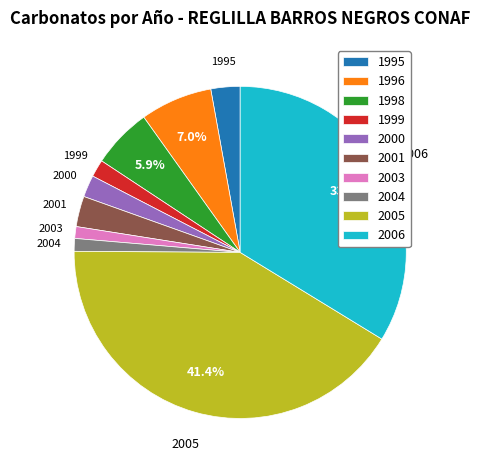

Between 2003 and 1999, which is larger?

1999